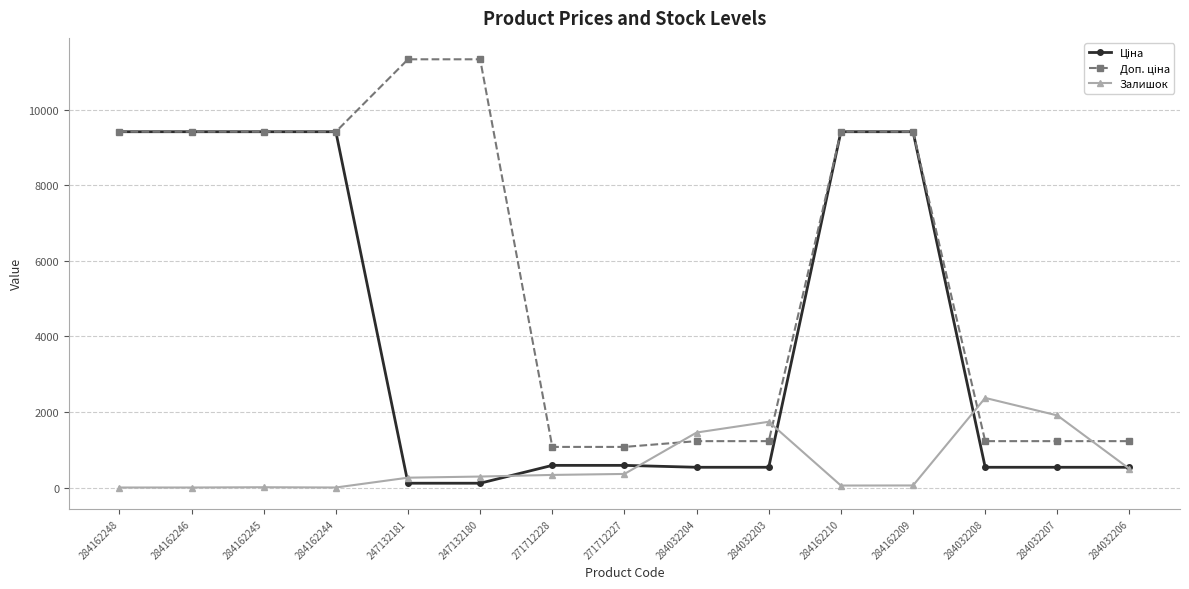

True or false: Залишок has a value of 359.0 at 271712227.

True